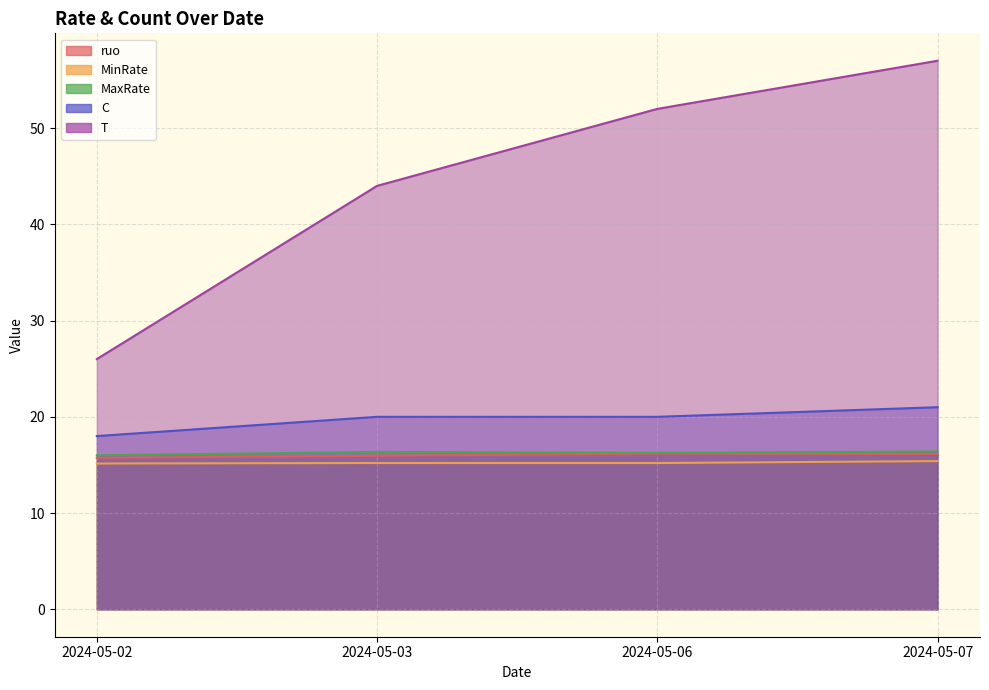

True or false: T and MaxRate intersect in this chart.

False